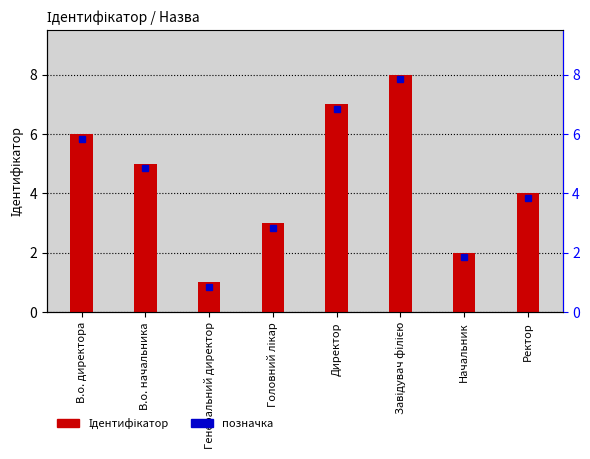

Which label corresponds to the largest value in the chart?

Завідувач філією